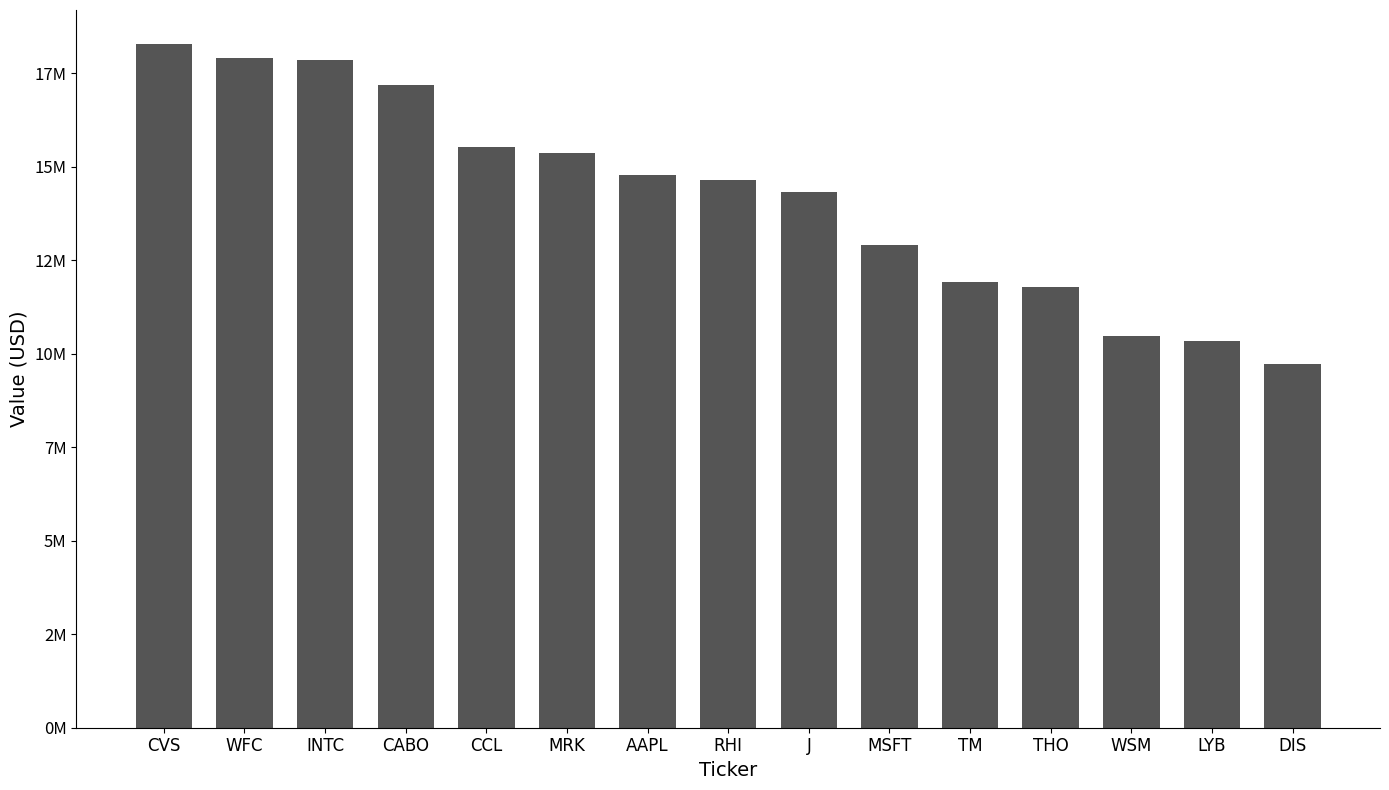

Where does the data first go above 14648000?

CVS